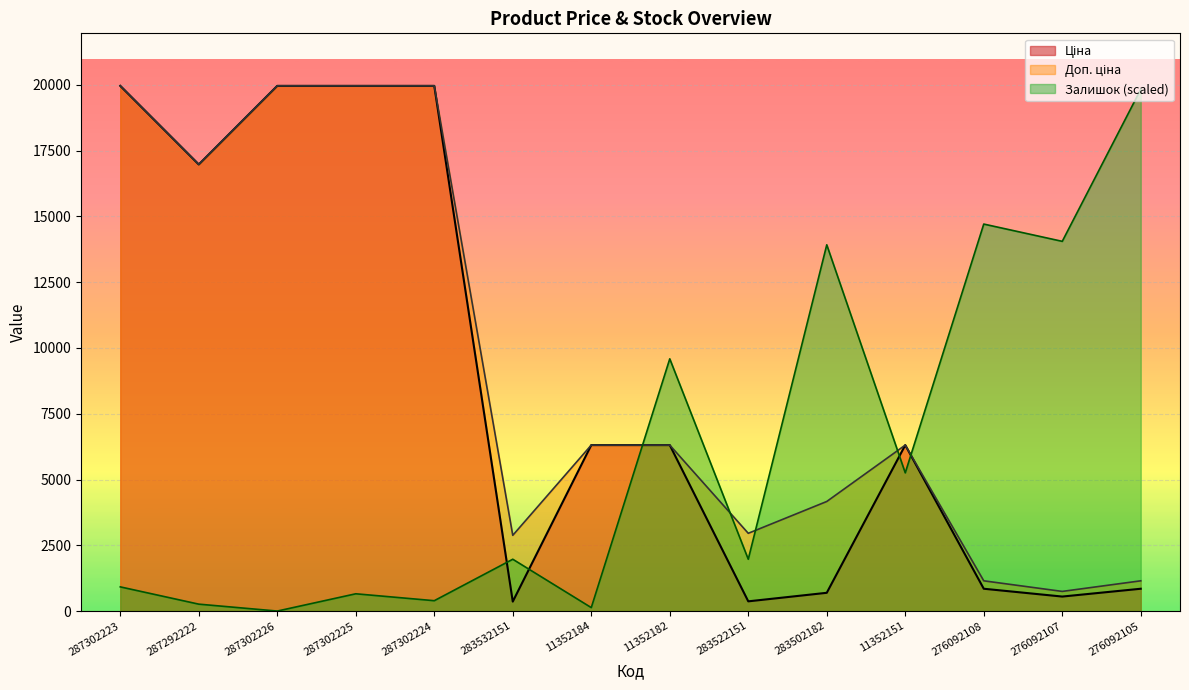

What are all the series names shown in the legend?

Ціна, Доп. ціна, Залишок